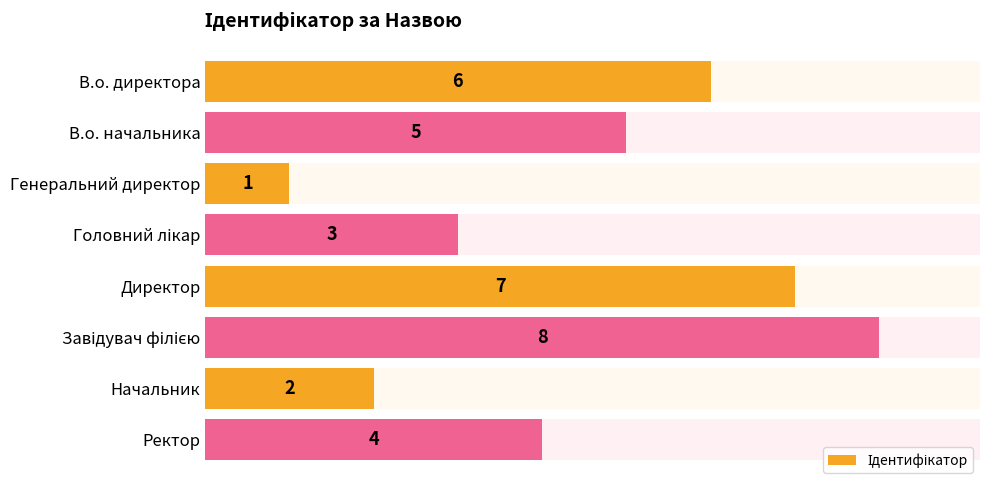

What is the sum of all values?

36